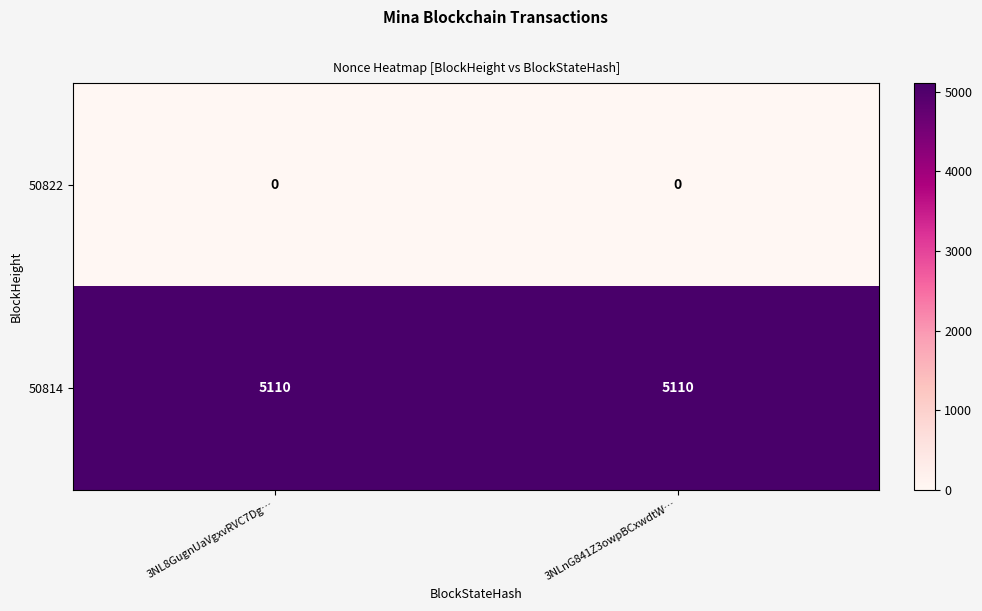

Which series has the largest total across all categories?

50814